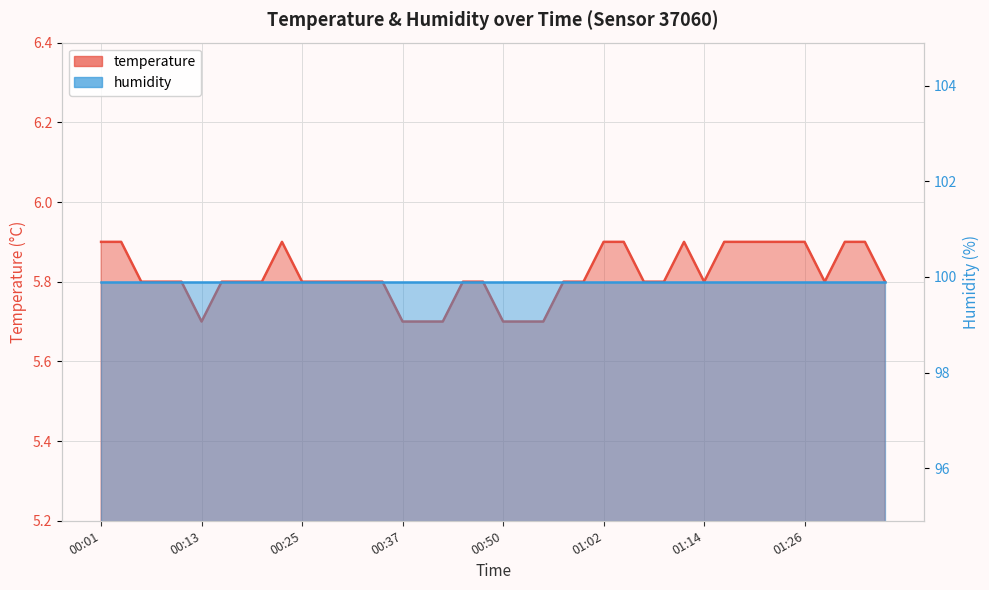

How many points are higher than both their immediate neighbors (excluding endpoints)?

2